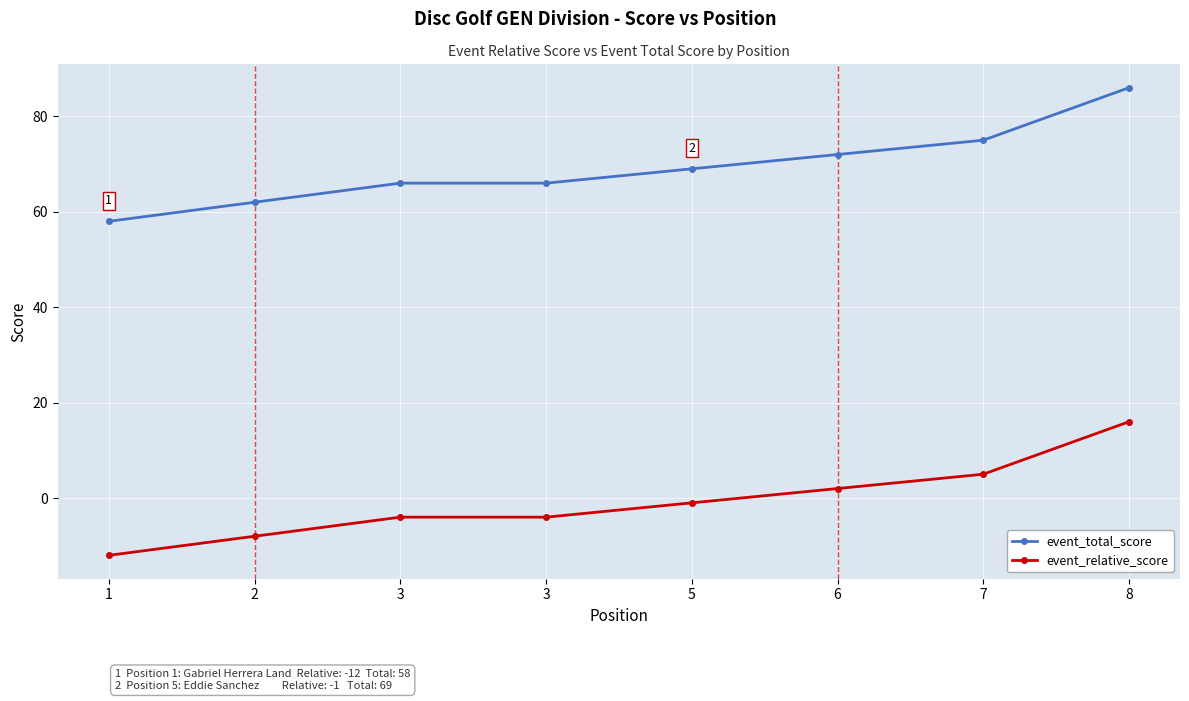

Reading left to right, extract all data points from this chart.

event_total_score: 1=58	2=62	3=66	3=66	5=69	6=72	7=75	8=86
event_relative_score: 1=-12	2=-8	3=-4	3=-4	5=-1	6=2	7=5	8=16